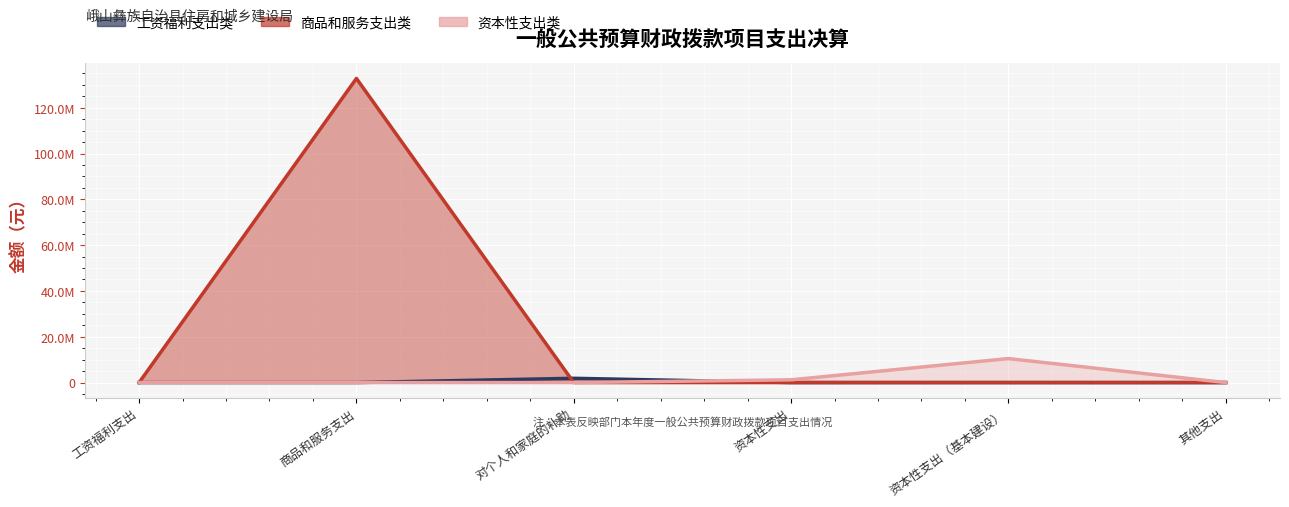

What is the maximum value for 资本性支出类?

10470000.0